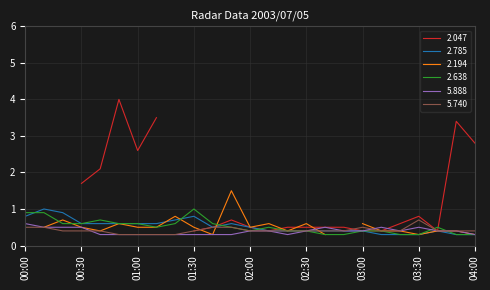

True or false: 2.638 has a value of 1.0 at 01:40.

False